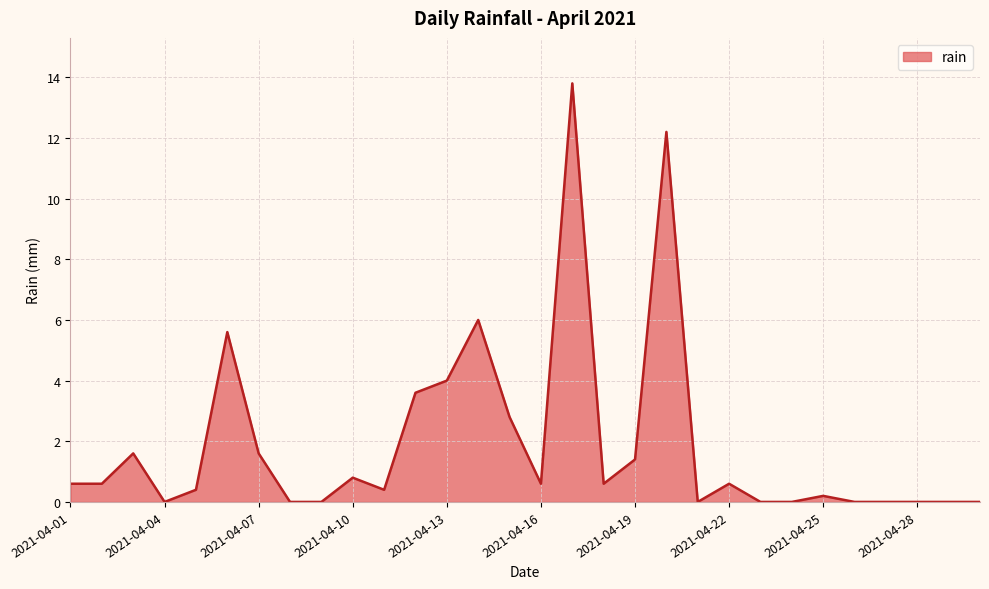

Reading right to left, extract all data points from this chart.

0.0	0.0	0.0	0.0	0.0	0.2	0.0	0.0	0.6	0.0	12.2	1.4	0.6	13.8	0.6	2.8	6.0	4.0	3.6	0.4	0.8	0.0	0.0	1.6	5.6	0.4	0.0	1.6	0.6	0.6